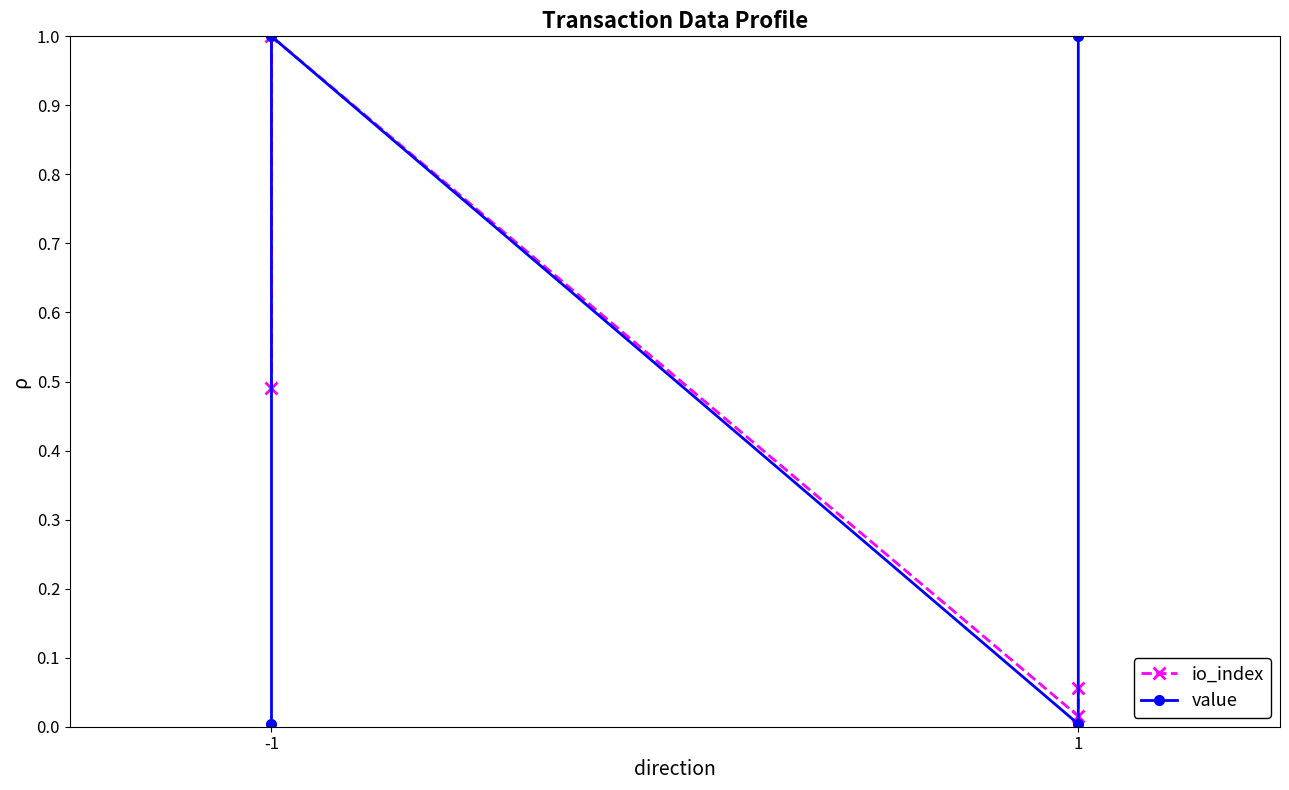

What are all the series names shown in the legend?

io_index, value